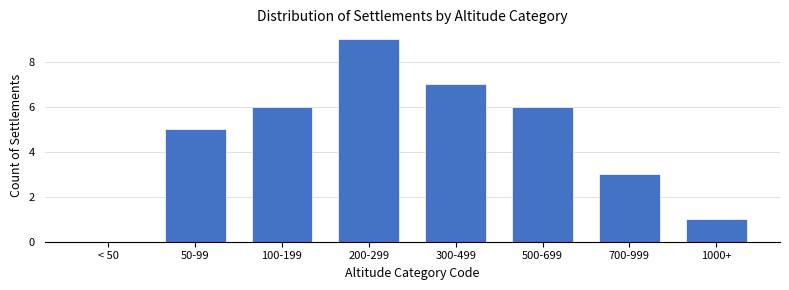

Reading left to right, transcribe all the data shown in this chart.

< 50=0	50-99=5	100-199=6	200-299=9	300-499=7	500-699=6	700-999=3	1000+=1